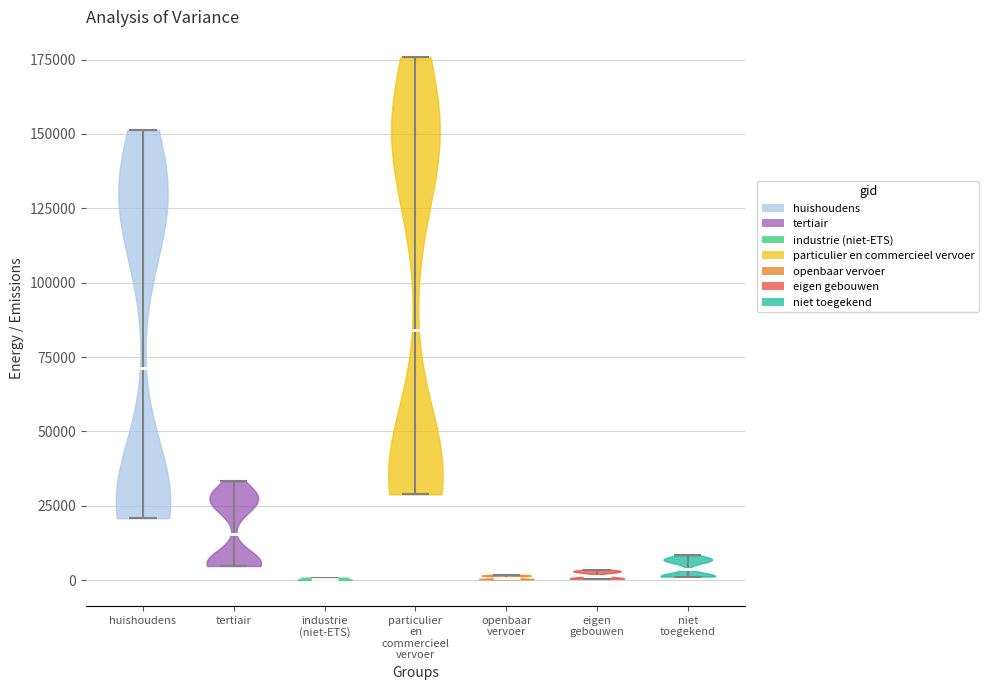

Reading left to right, read every violin against the y-axis: where its median line is, and the lowest and highest points it reaches. The values are not printed on the chart, so give them approximately, as read against the axis.

huishoudens: median line 70000, lowest point 20000, highest point 150000
tertiair: median line 15000, lowest point 5000, highest point 35000
industrie (niet-ETS): median line 0, lowest point 0, highest point 0
particulier en commercieel vervoer: median line 85000, lowest point 30000, highest point 175000
openbaar vervoer: median line 0, lowest point 0, highest point 0
eigen gebouwen: median line 0, lowest point 0, highest point 5000
niet toegekend: median line 5000, lowest point 0, highest point 10000